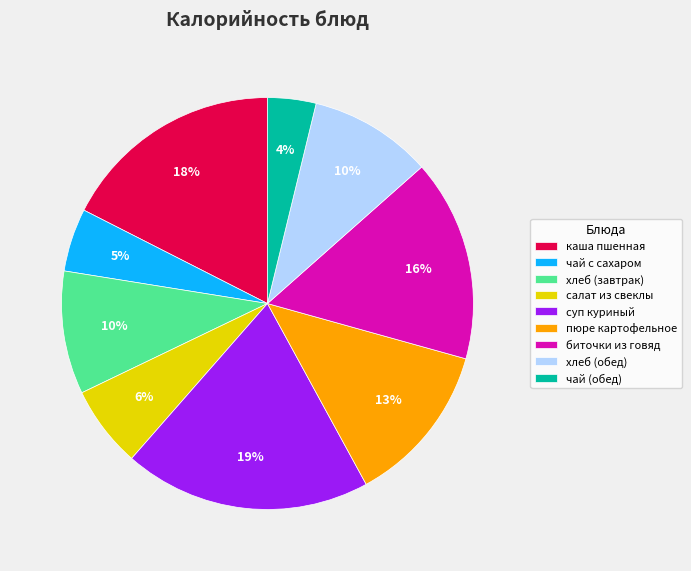

True or false: пюре картофельное accounts for 13% of the total.

True